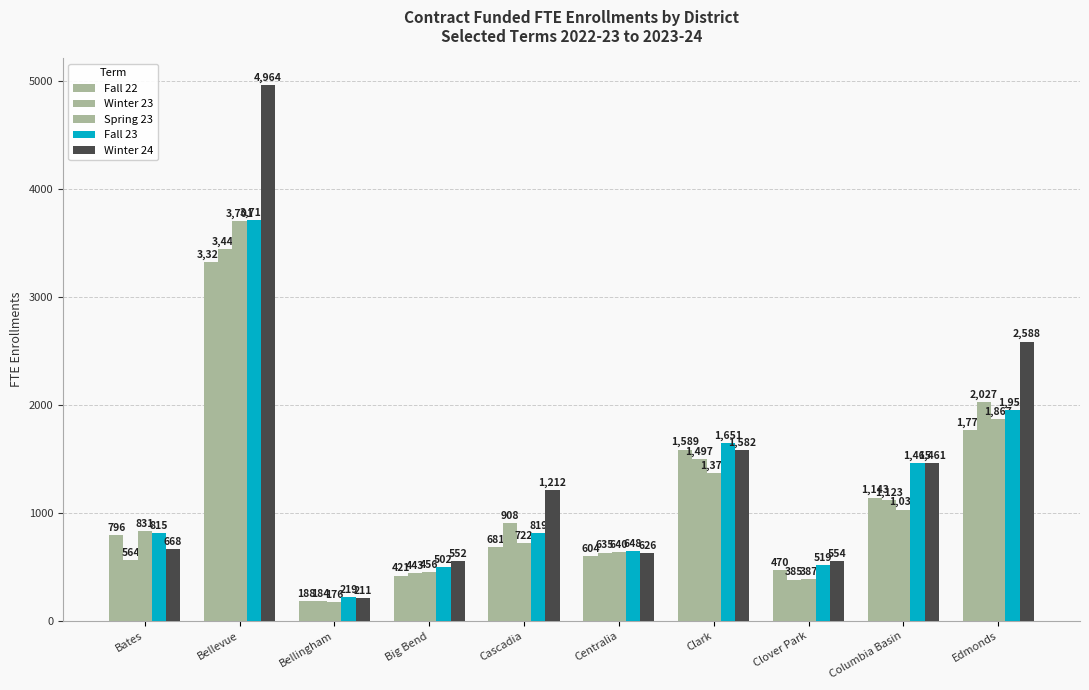

What is the approximate value of Spring 23 at Centralia?

639.6